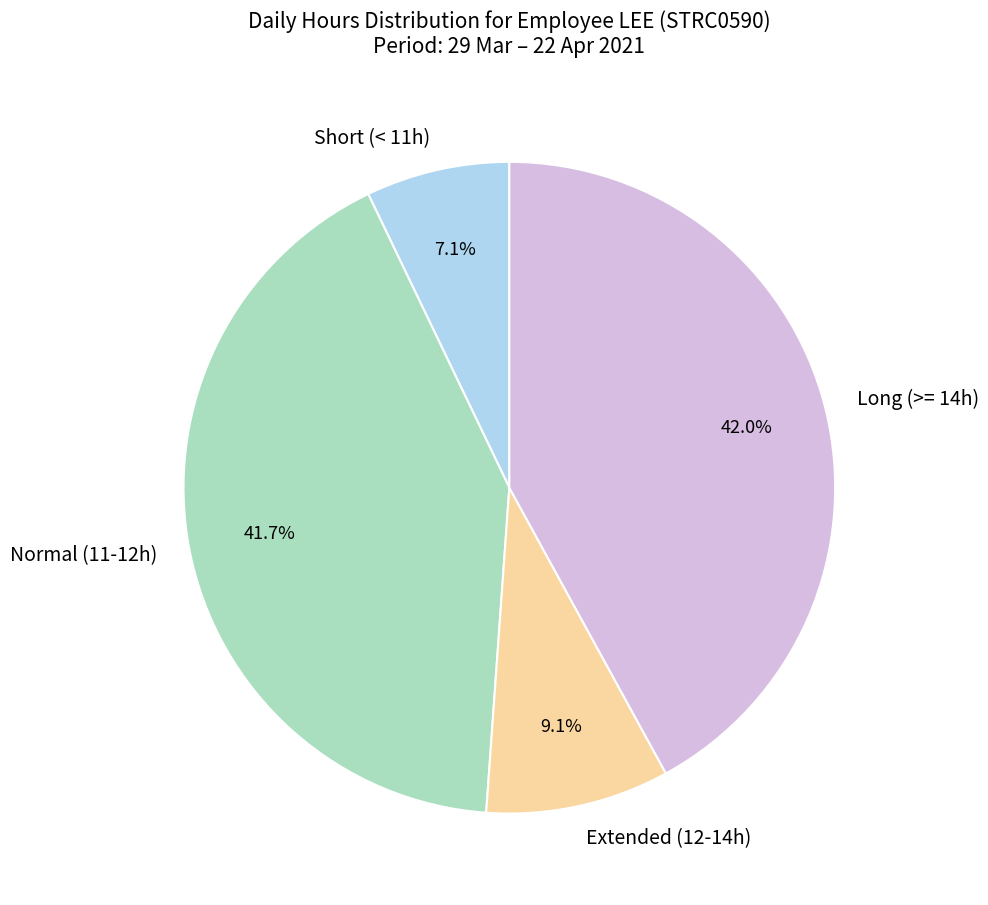

Between Short (< 11h) and Extended (12-14h), which is larger?

Extended (12-14h)